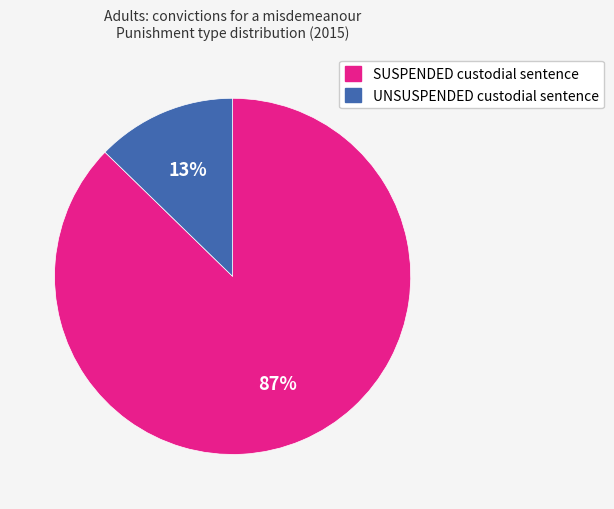

What is the largest slice in the pie chart?

SUSPENDED custodial sentence